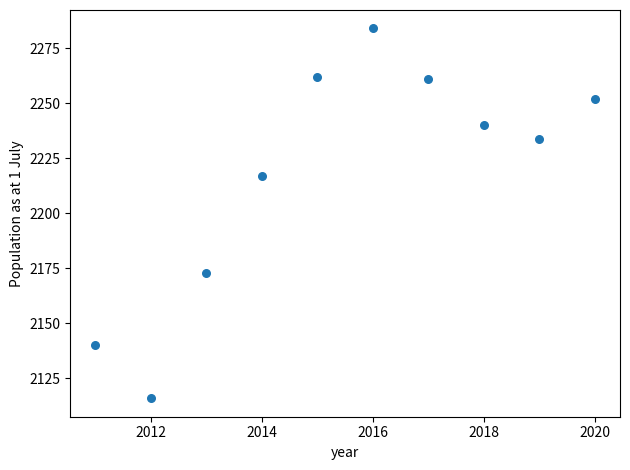

What is the average Y value?

2218